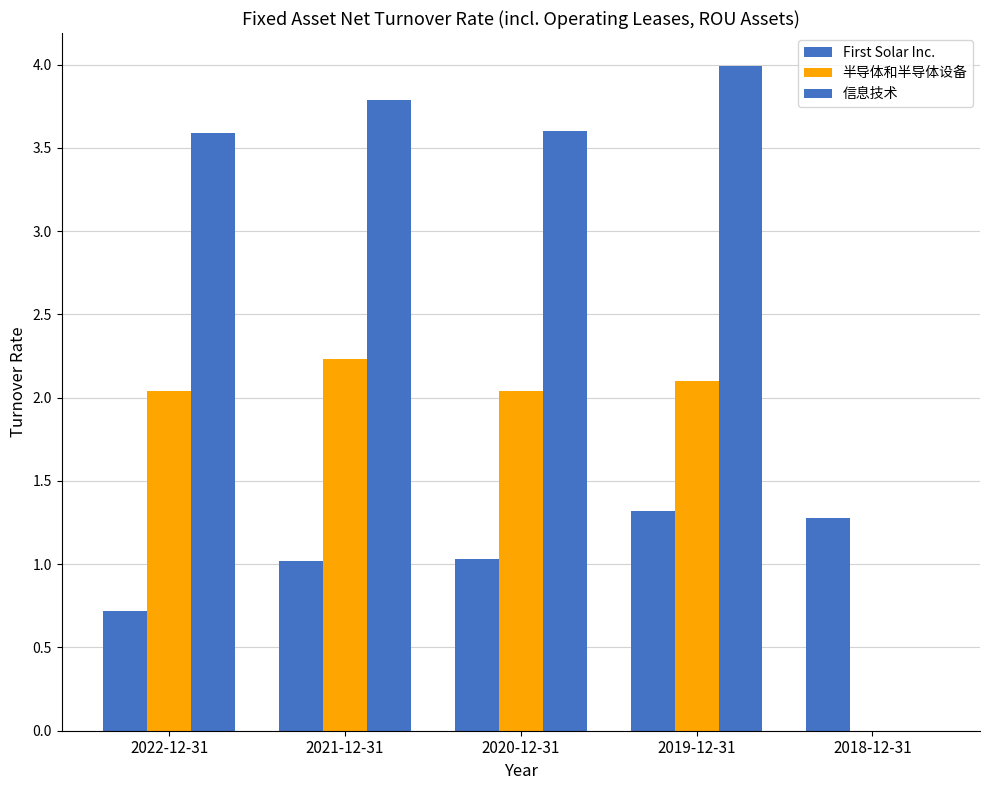

What is the sum of all First Solar Inc. values?

5.4